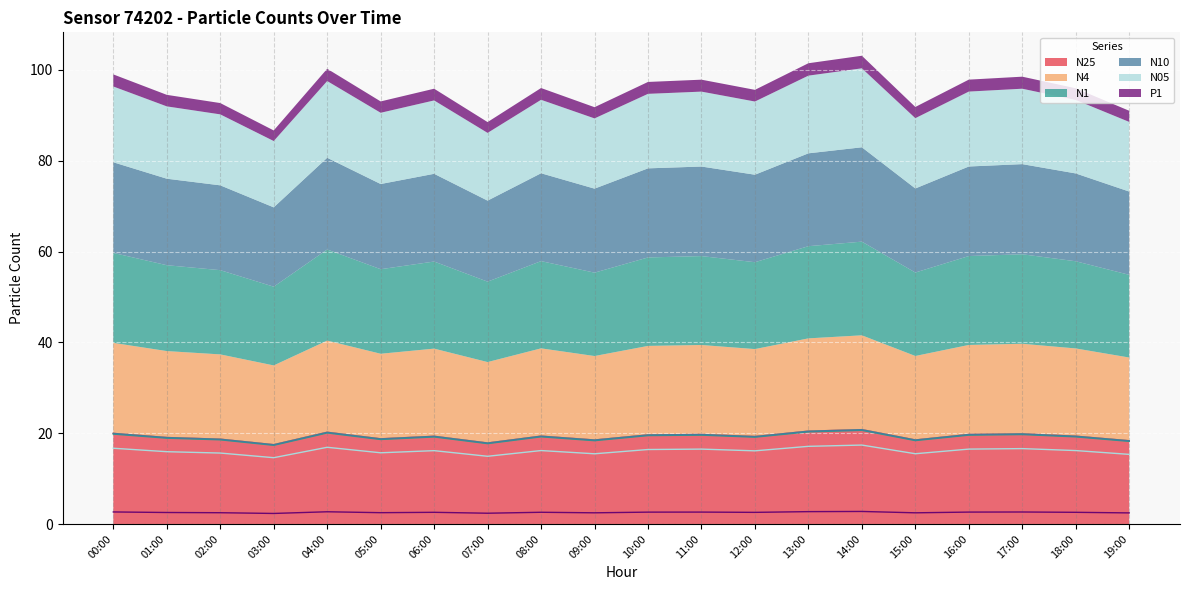

Is it true that N25 equals 34.8 at 10:00?

False